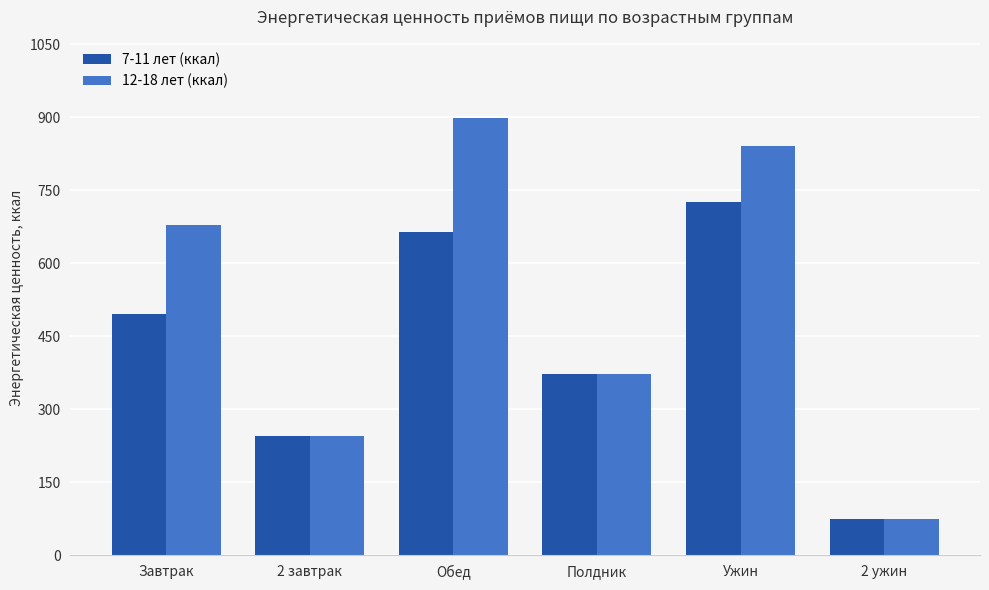

What value does the 7-11 лет (ккал) series have at Завтрак, to the nearest 100?

500